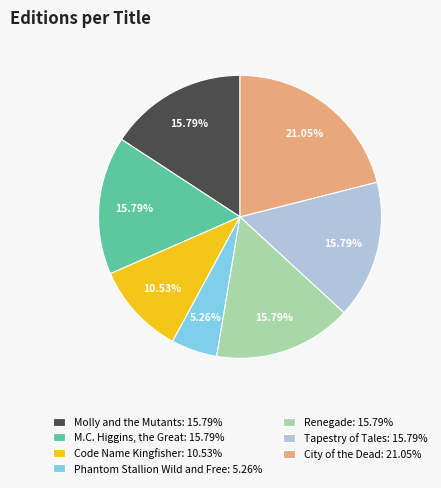

What percentage is NOT represented by Phantom Stallion Wild and Free?

94.7%